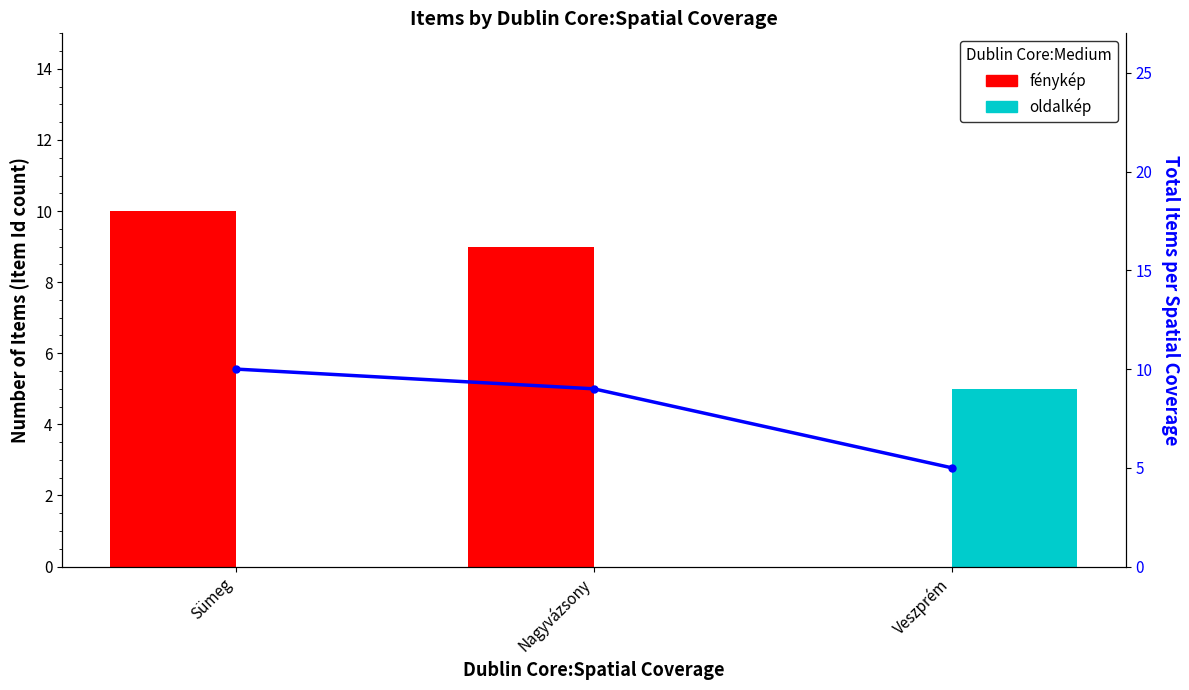

What is the difference between the maximum and second lowest values in the fénykép series?

1